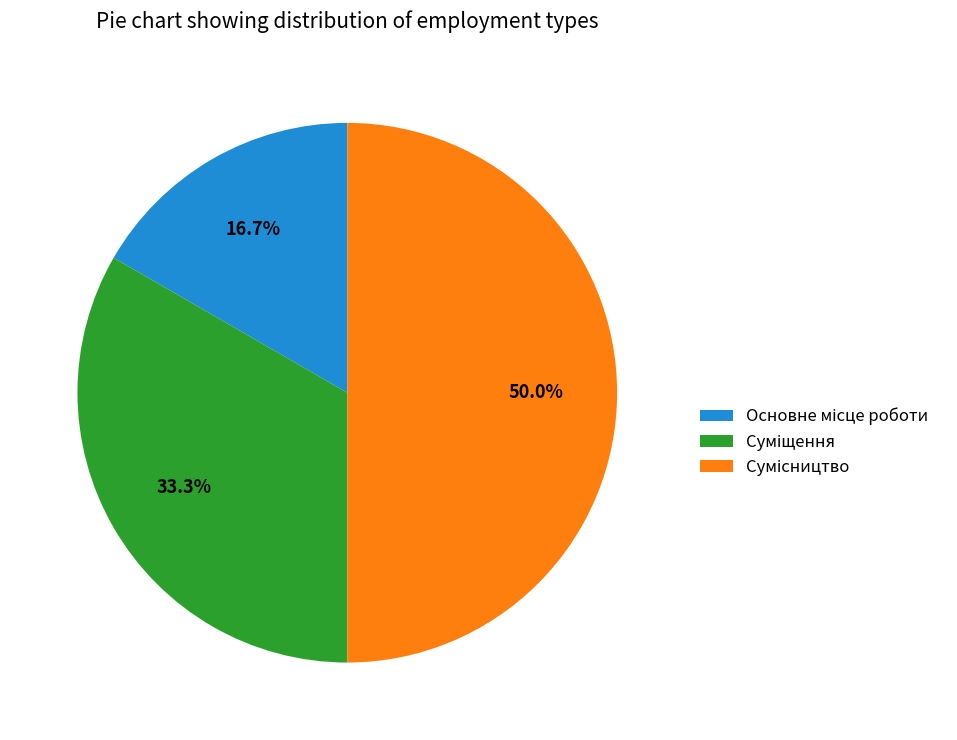

Is it true that Сумісництво is 50% of the pie?

True